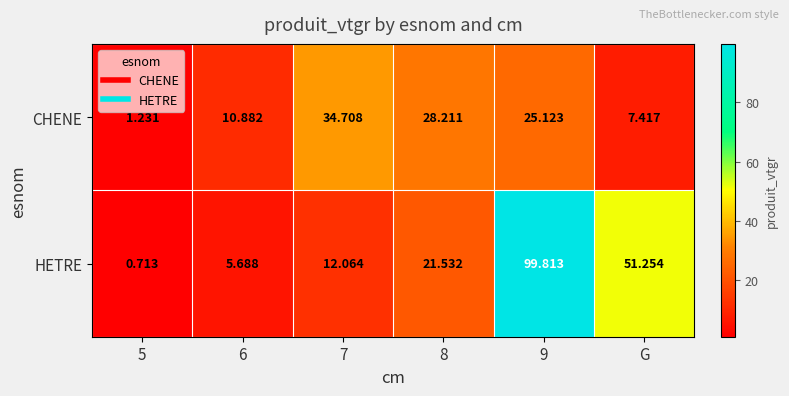

What is the spread (max minus min) of values at G?

43.8